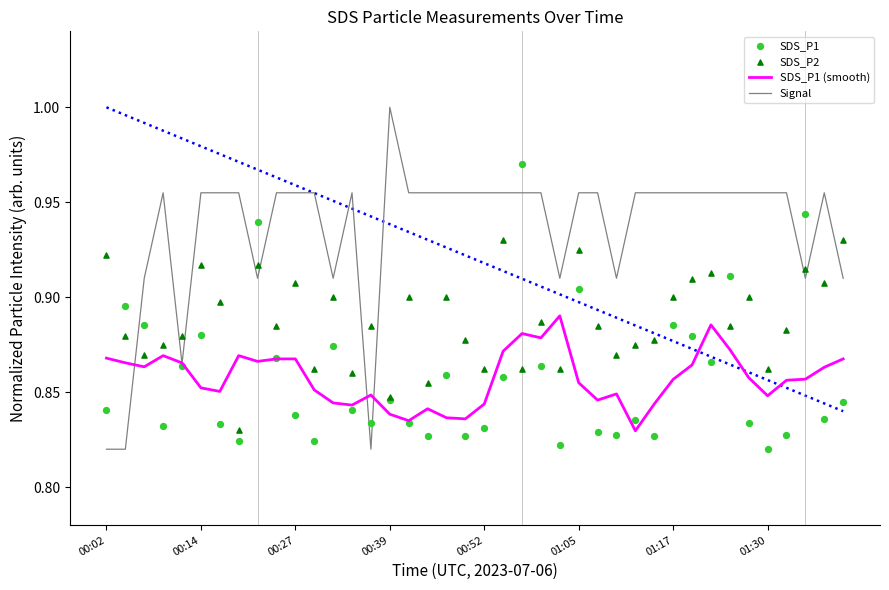

Which series reaches the minimum Y coordinate?

Signal